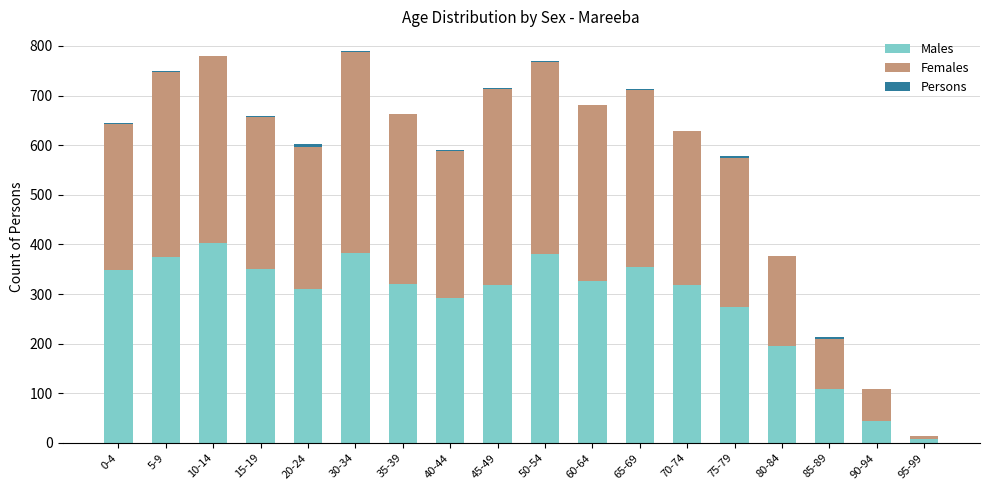

What are all the series names shown in the legend?

Males, Females, Persons